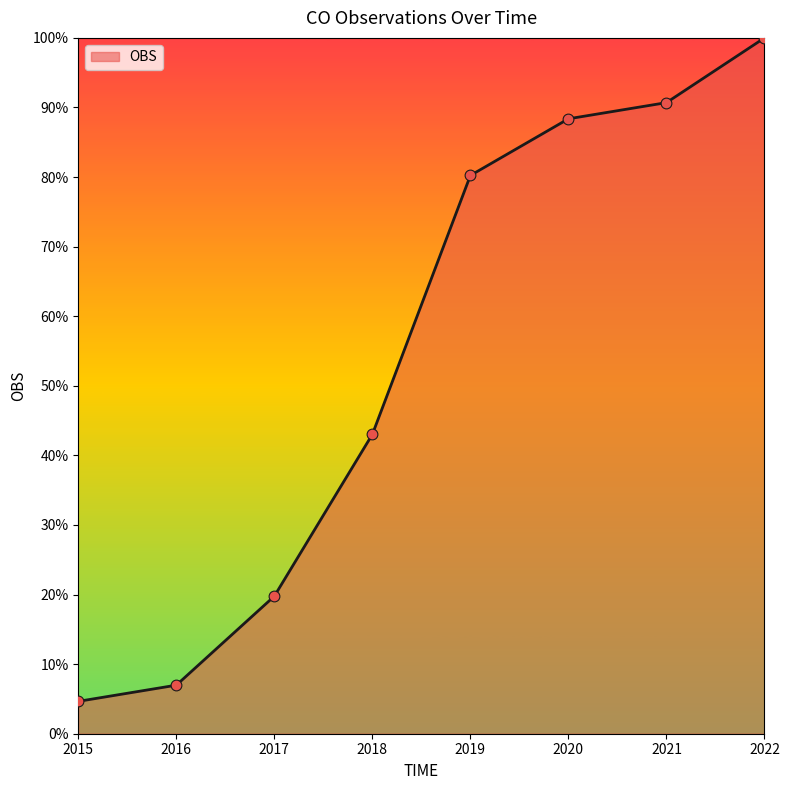

What is the change in value from 2020 to 2021?

+2.3